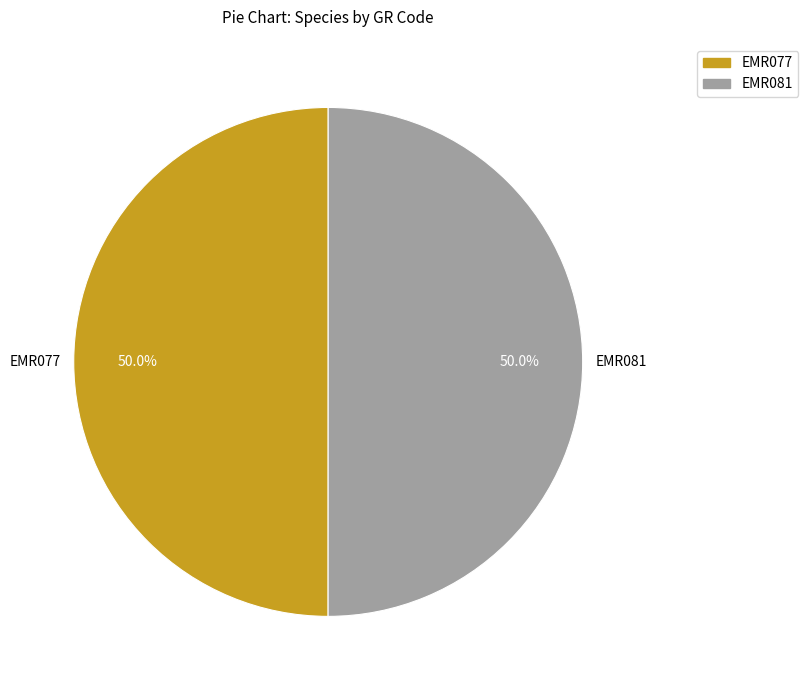

What percentage do EMR081 and EMR077 together represent?

100.0%